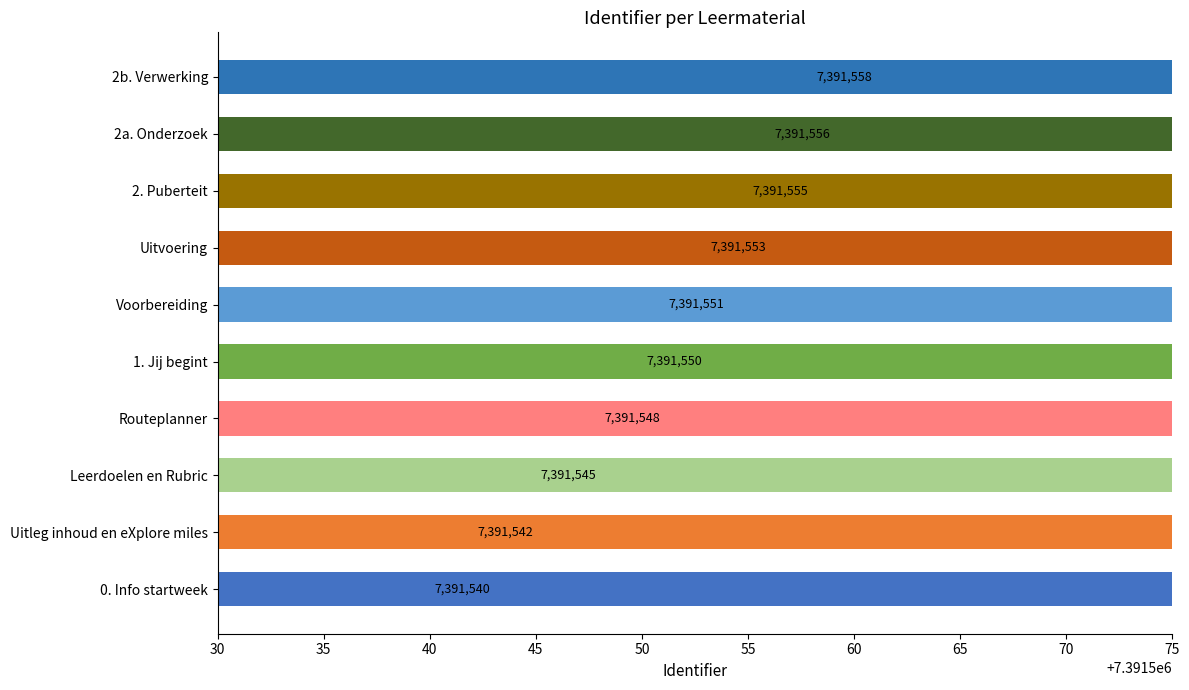

What is the greatest value displayed?

7391558